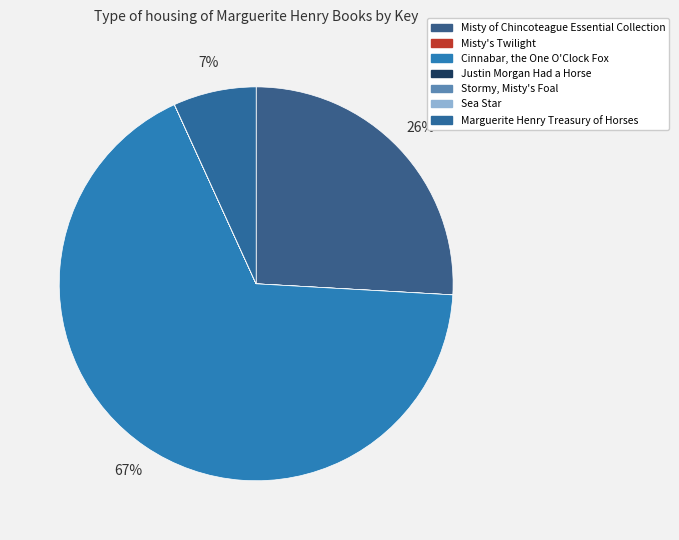

Is Justin Morgan Had a Horse the majority of the pie?

No